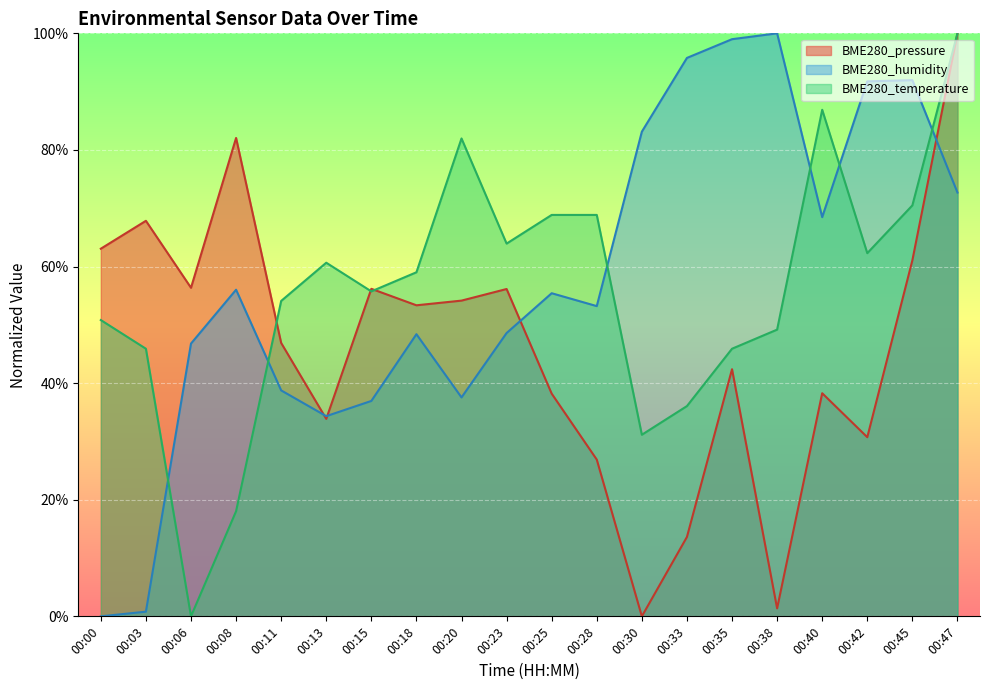

At how many categories does at least one series exceed 69?

10